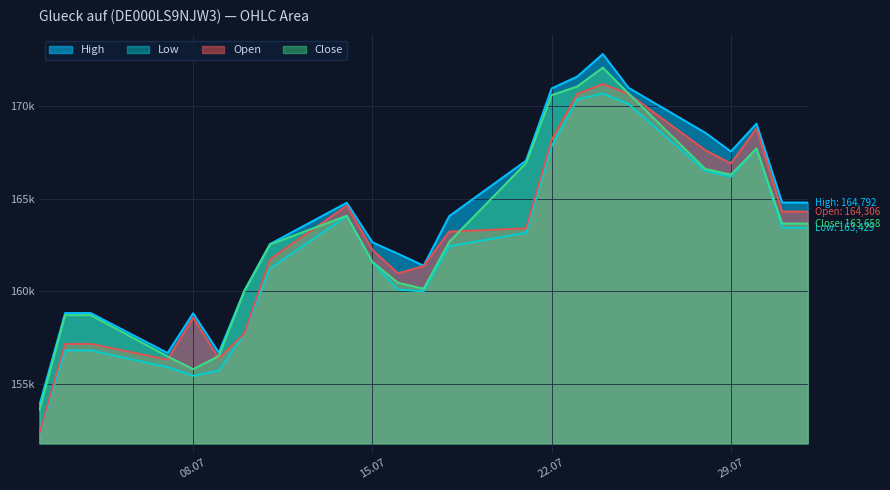

Rank the series by their maximum value, from highest to lowest.

High, Close, Open, Low